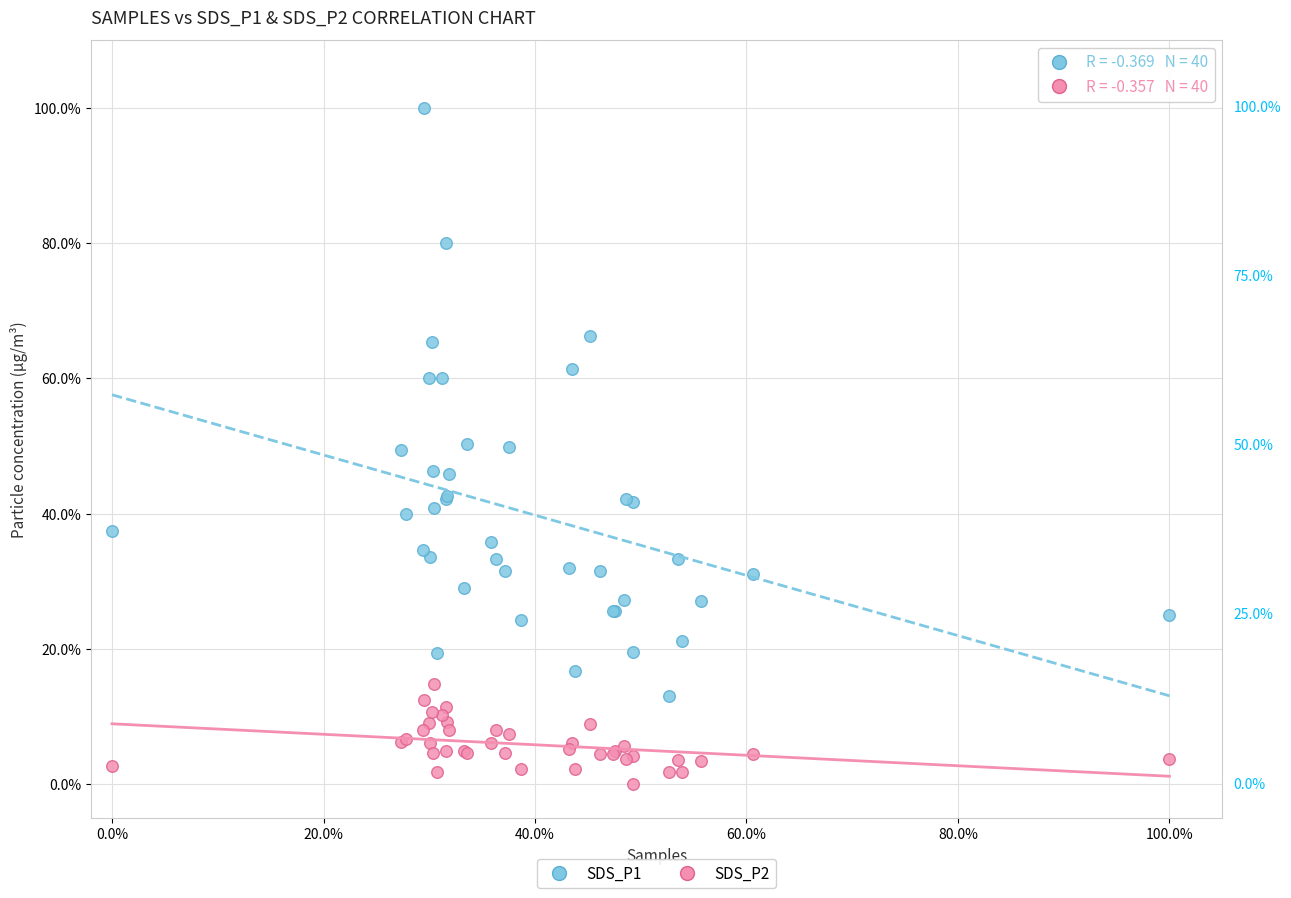

Which series has the largest Y range (max minus min)?

SDS_P1